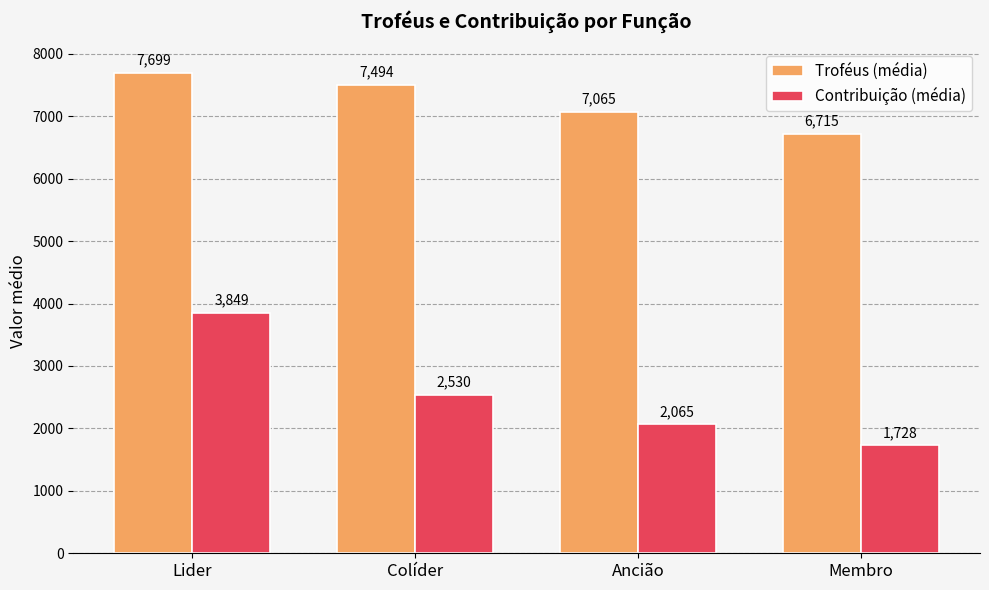

How many values in the Contribuição (média) series are below 2530?

2